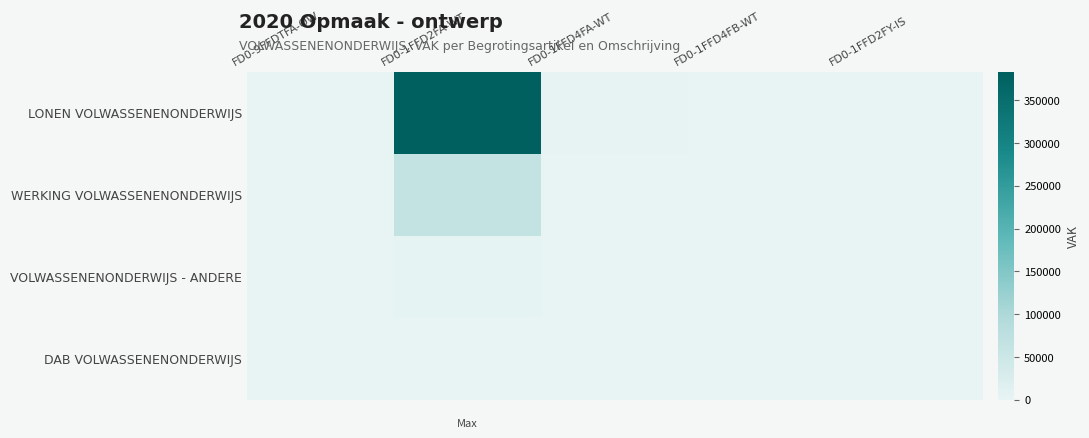

Which category has the highest value across all series?

FD0-1FFD2FA-WT